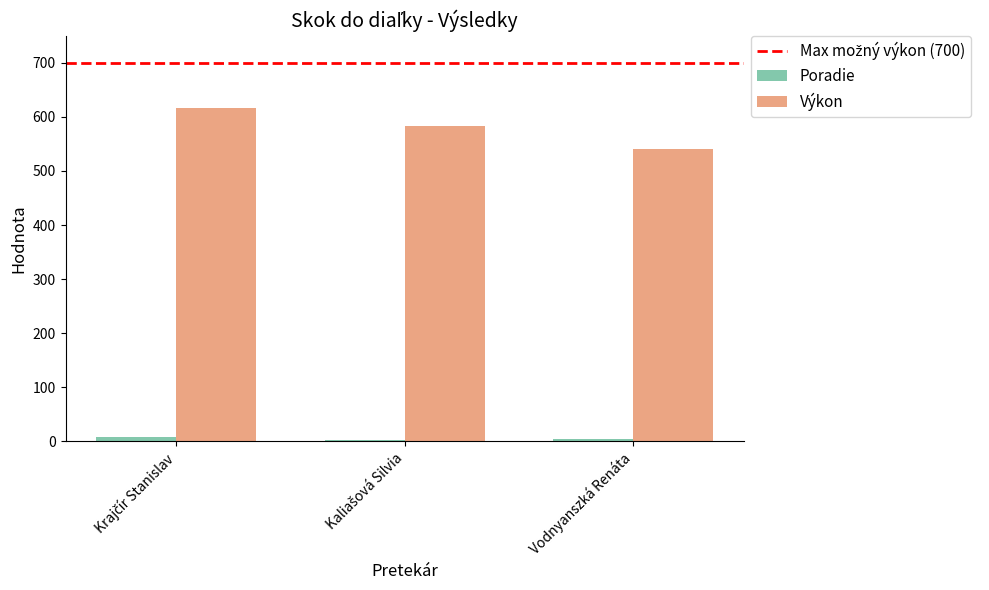

What is the maximum value for Výkon?

617